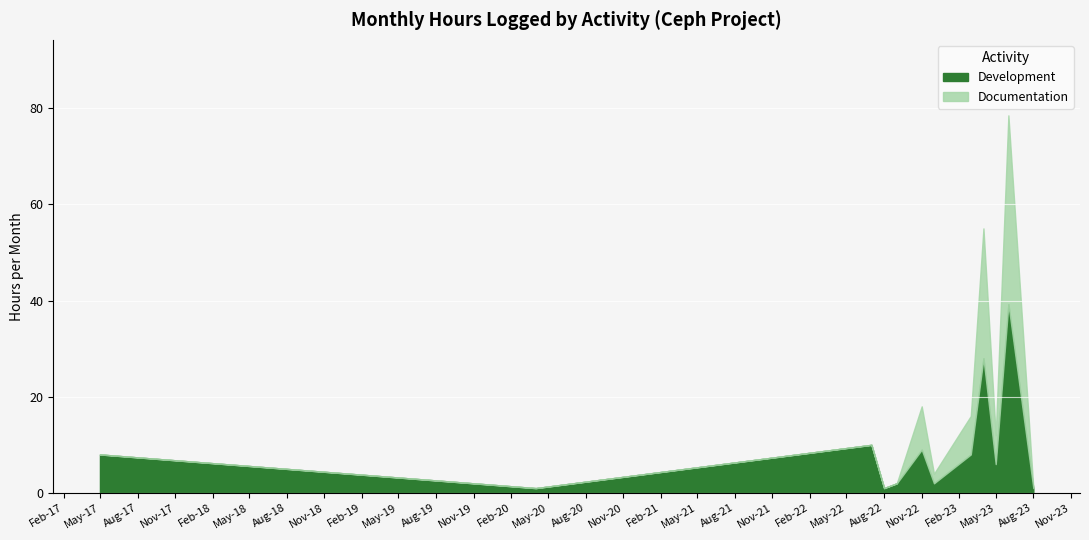

What is the total value across all series at May-23?

12.0